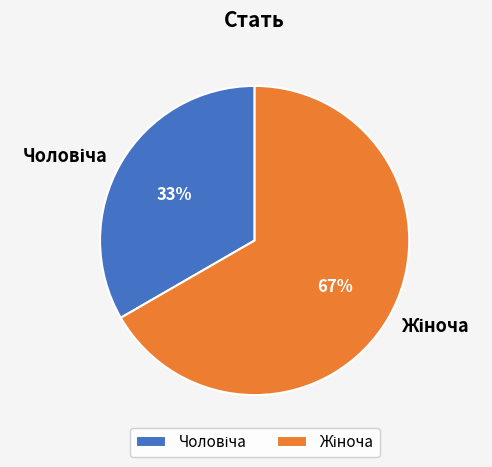

To the nearest percent, what is the average slice percentage?

50%